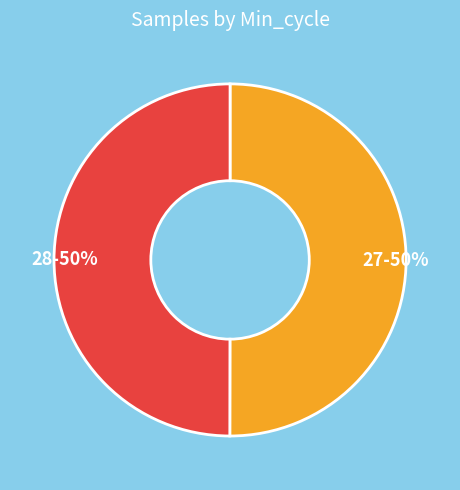

Count the number of slices in the pie.

2